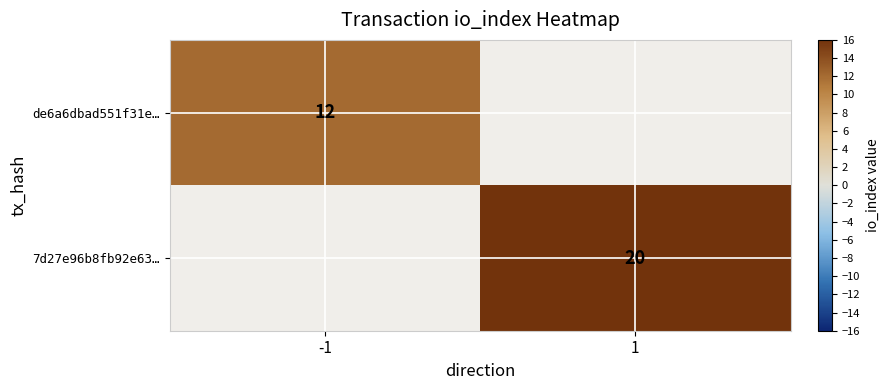

True or false: de6a6dbad551f31e… has a value of 12 at -1.

True